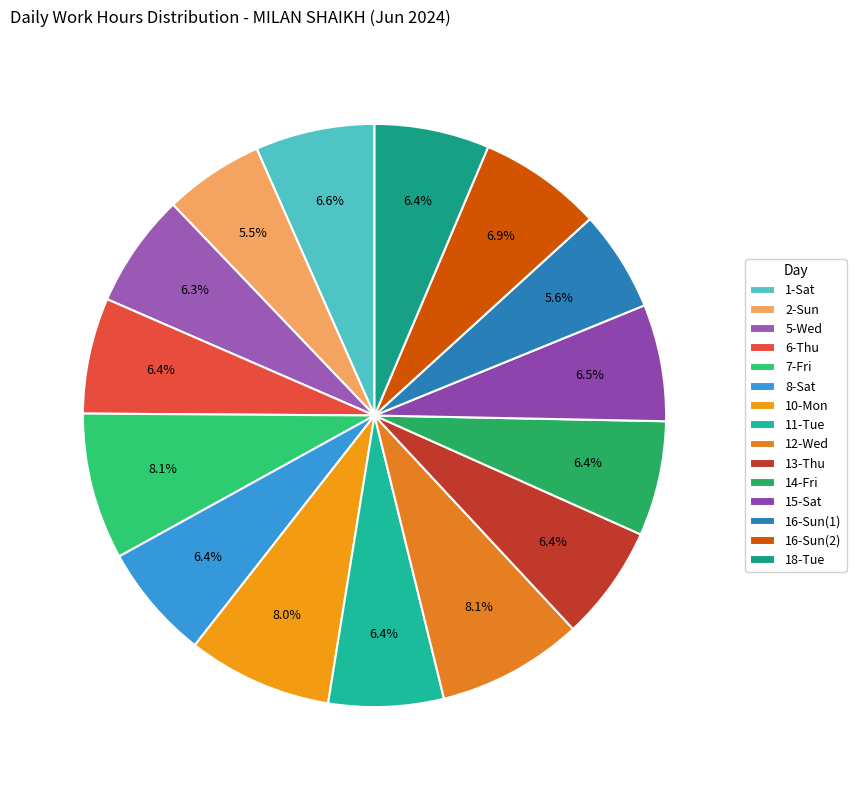

Between 12-Wed and 1-Sat, which is larger?

12-Wed